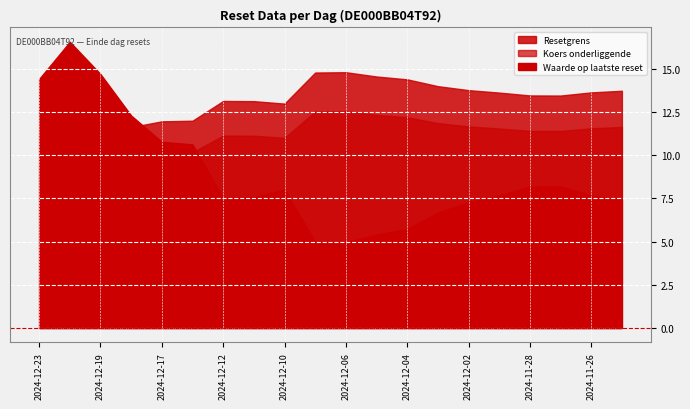

How many distinct data groups are displayed?

3